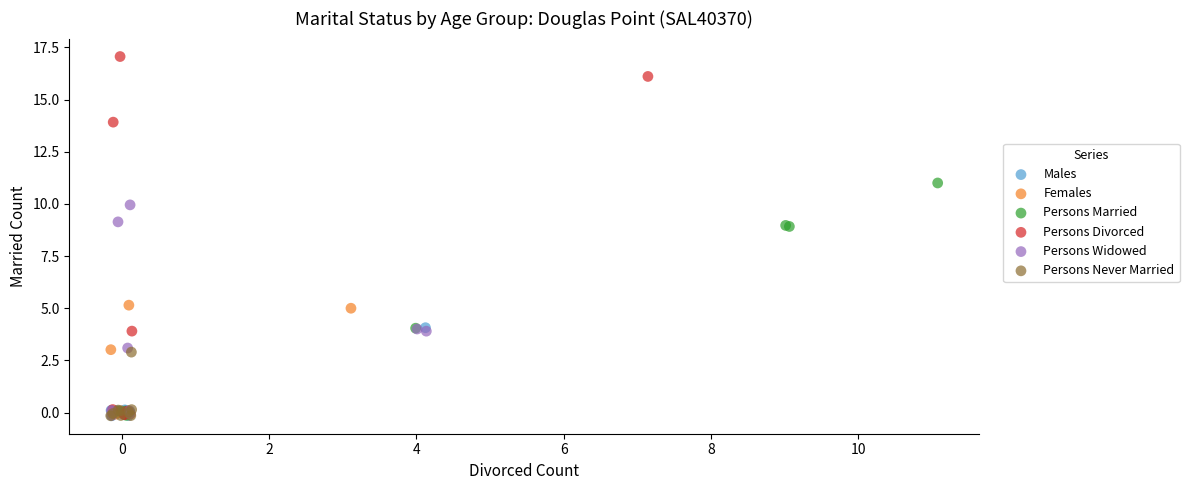

Which series contains the highest Y value?

Persons Divorced